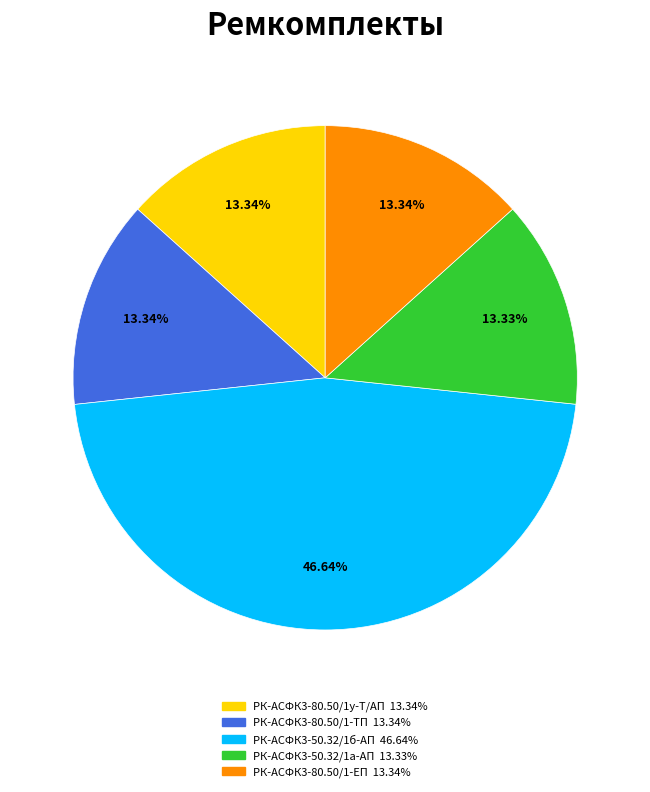

Which slice is the largest?

РК-АСФК3-50.32/1б-АП